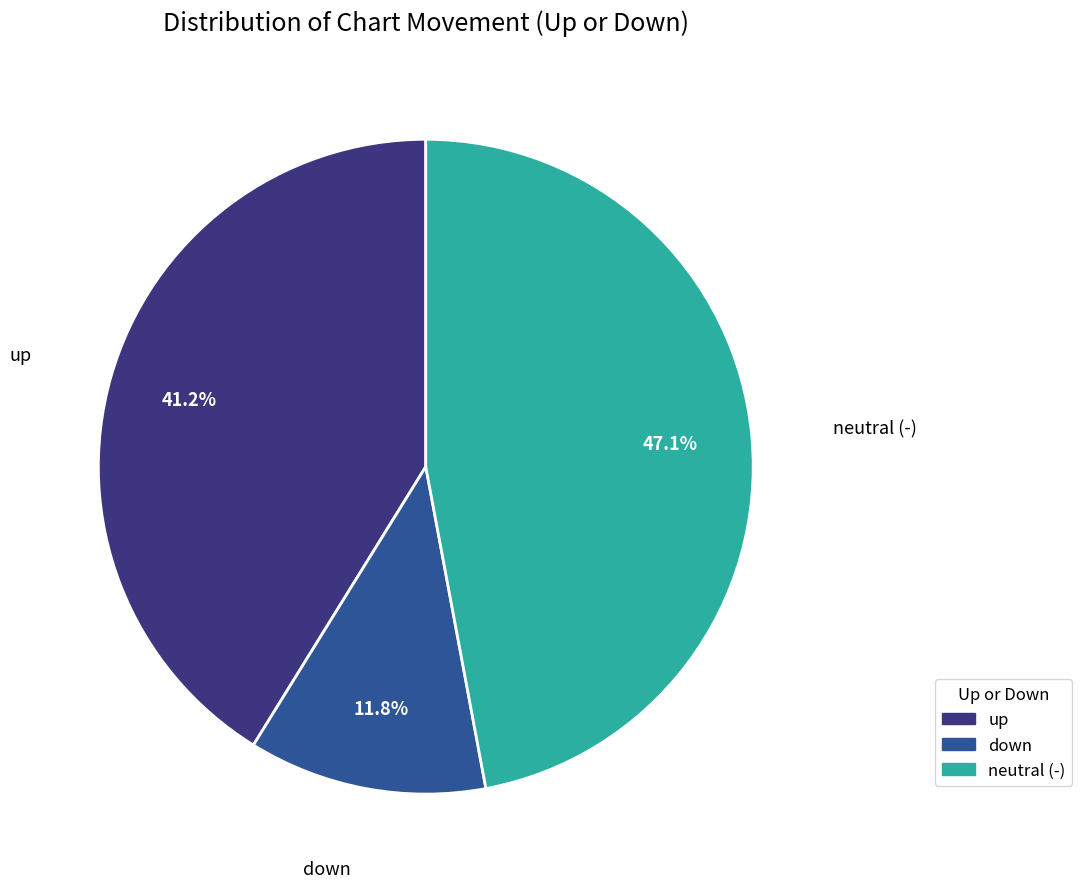

Is there a majority slice in this chart?

No